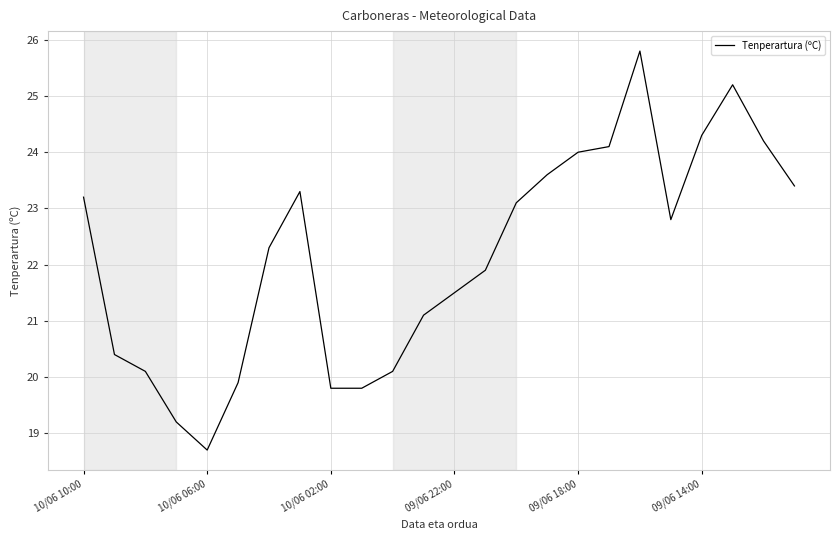

How many lines are shown in the chart?

1